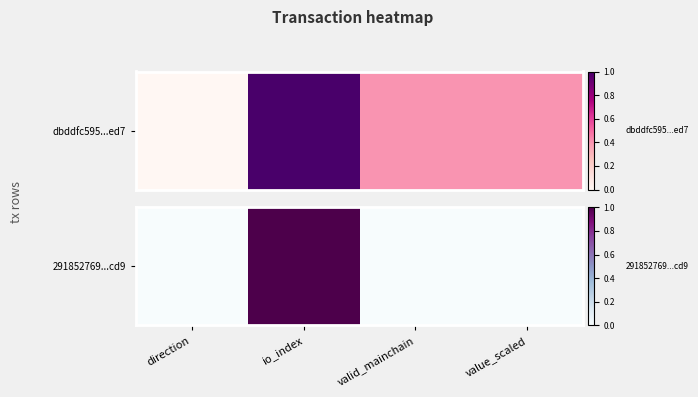

Where is the data nearest to the value 0?

direction